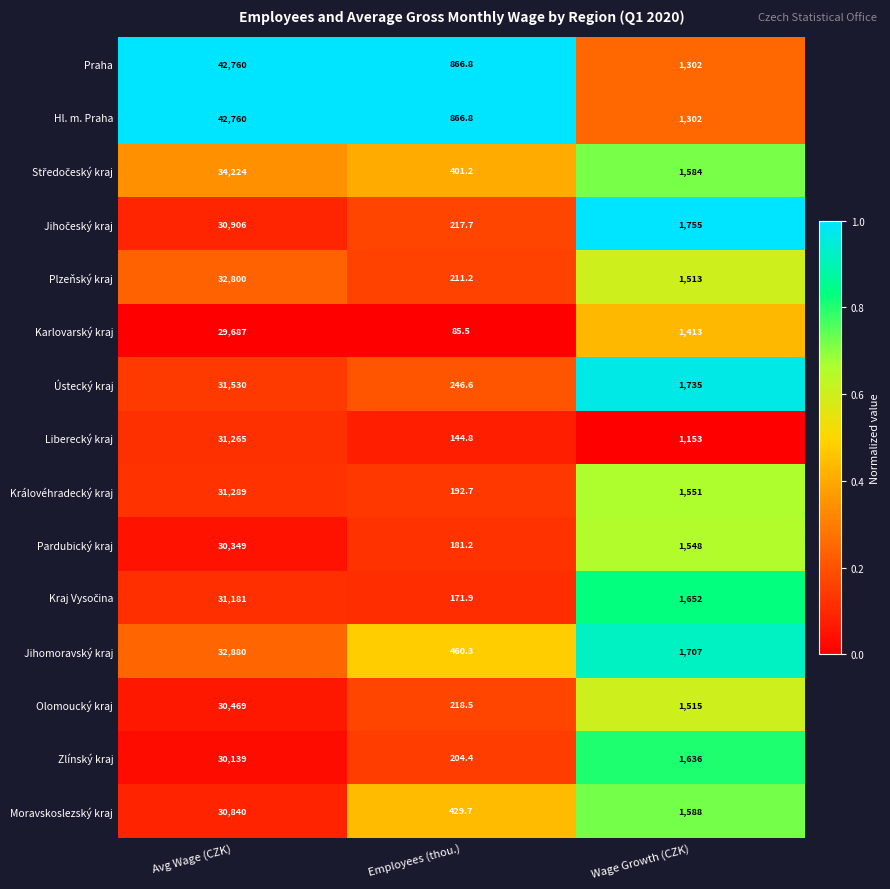

What value does the Praha series have at Wage Growth (CZK)?

1302.0